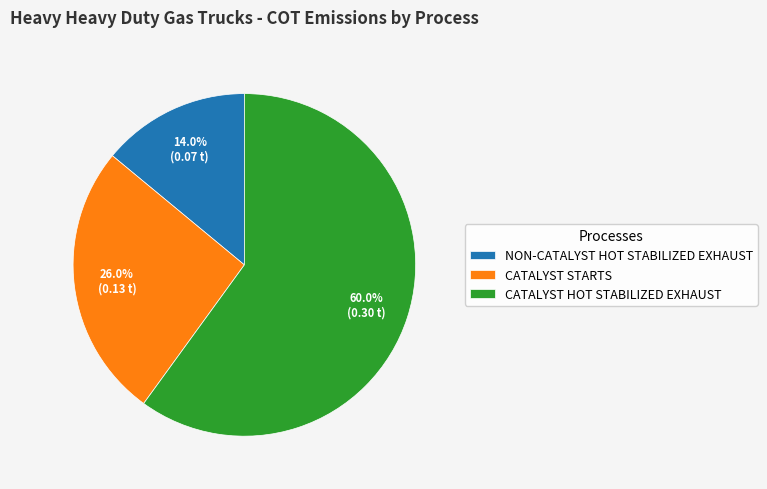

How many segments does this pie chart have?

3